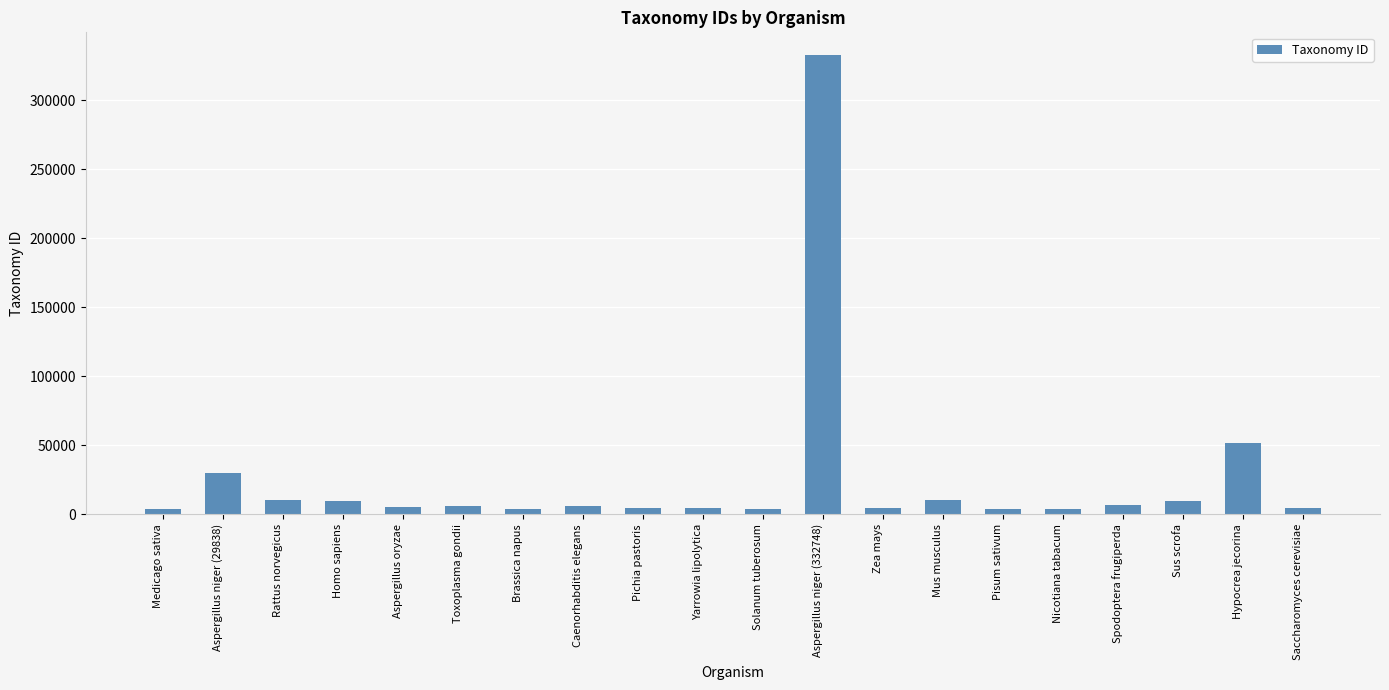

Is it true that the value at Aspergillus niger (332748) is 436934?

False